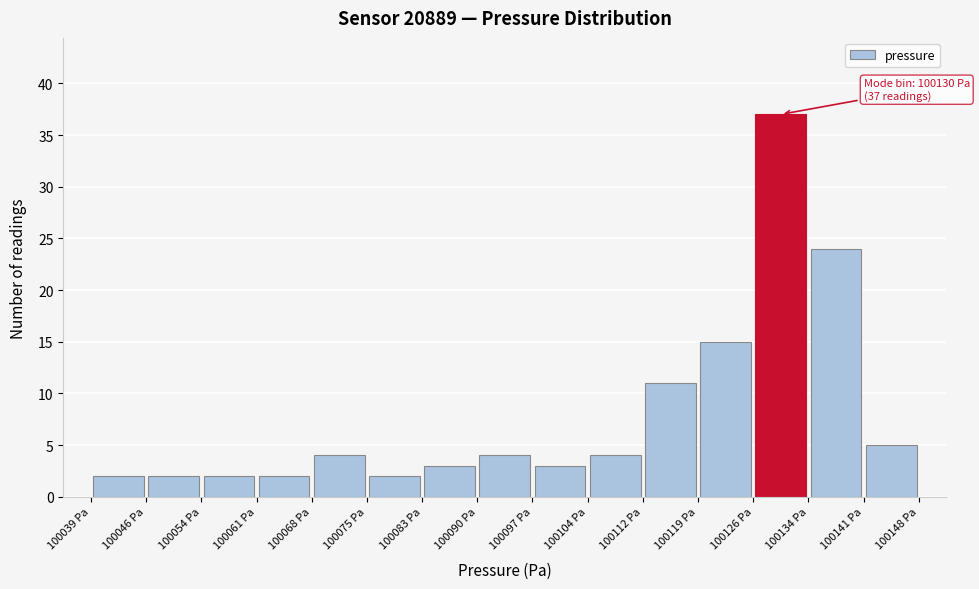

Which range on the x-axis has the tallest bar?

100126 to 100134